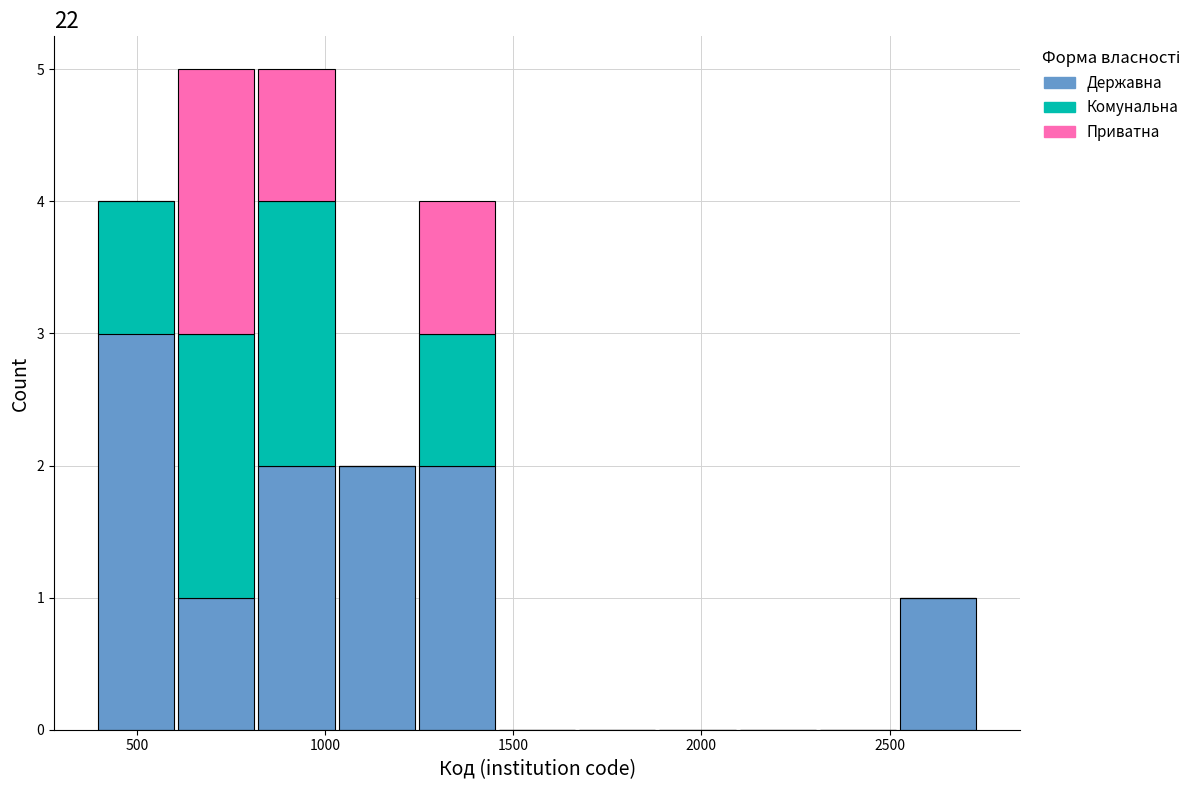

Reading left to right, list every stacked bar in this chart as the range it spans on the x-axis followed by its total height. Neither the bar edges nor the heights are printed on the chart, so give them approximately, as read against the axes.

400 to 600: 4
600 to 800: 5
800 to 1050: 5
1050 to 1250: 2
1250 to 1450: 4
1450 to 1650: 0
1650 to 1900: 0
1900 to 2100: 0
2100 to 2300: 0
2300 to 2500: 0
2500 to 2750: 1